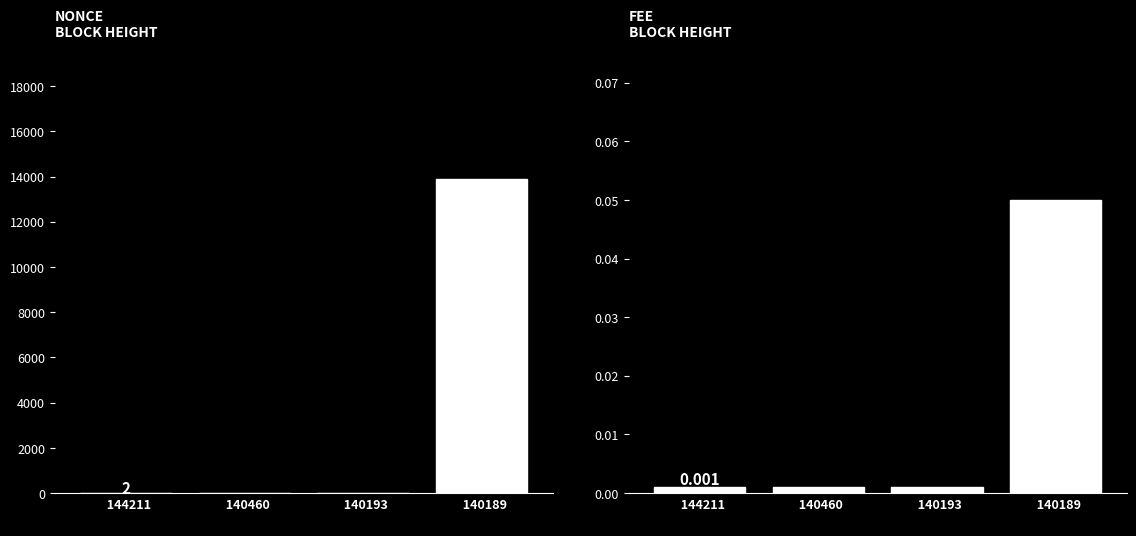

Rank the series at   140460
  from highest to lowest value.

Nonce, Fee